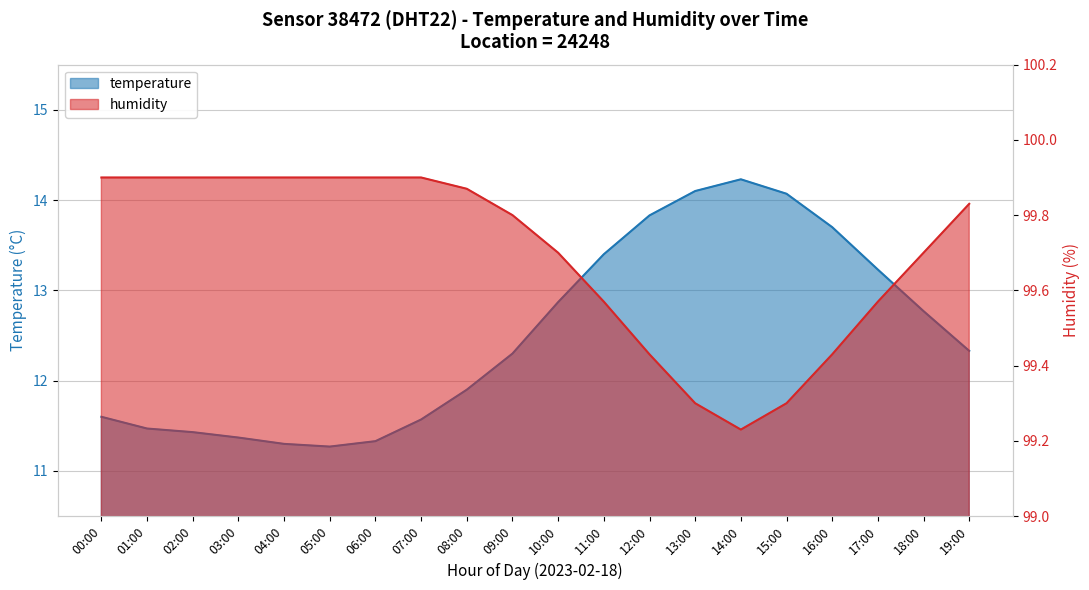

Is it true that humidity equals 46.6 at 08:00?

False